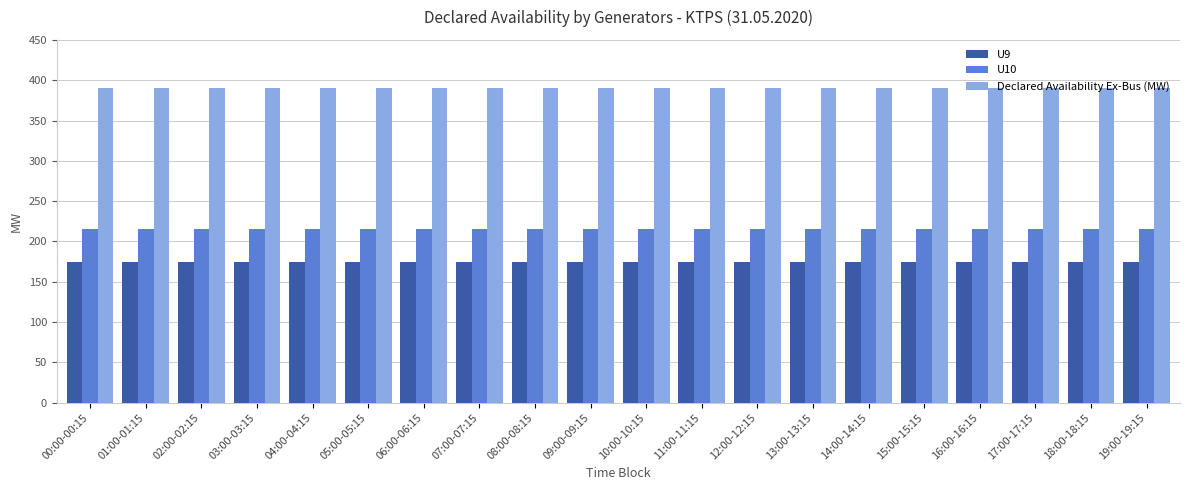

Rank the series at 06:00-06:15 from highest to lowest value.

Declared Availability Ex-Bus (MW), U10, U9